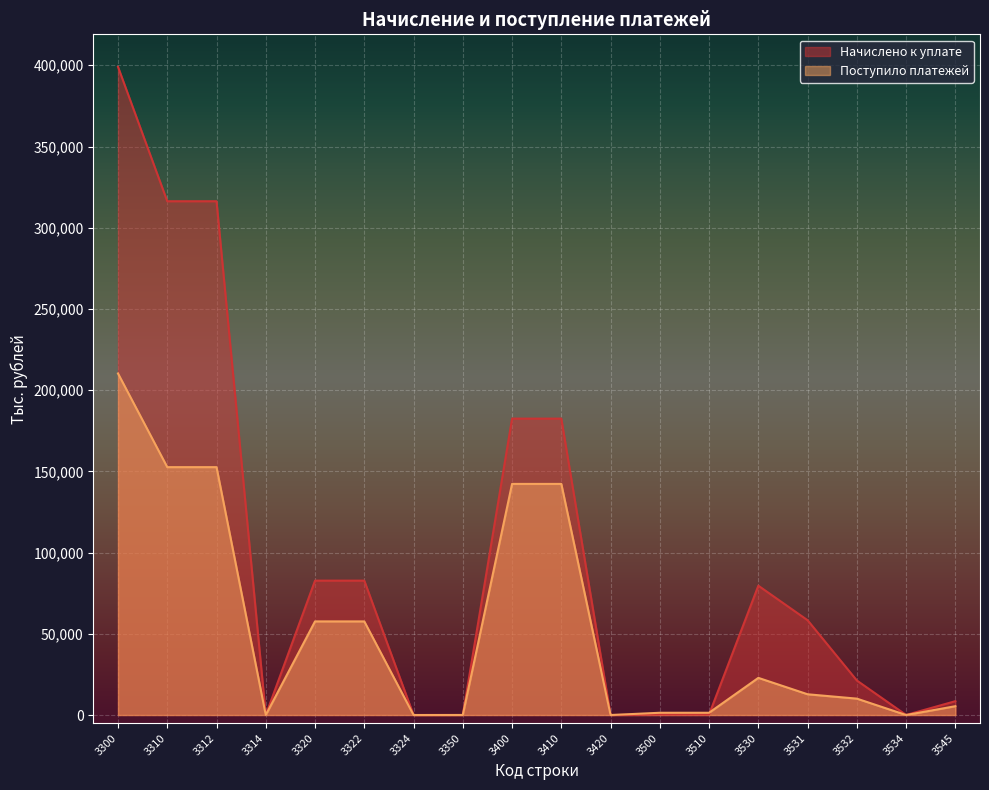

What is the value of the Поступило платежей point at the 13th from the left?

1395